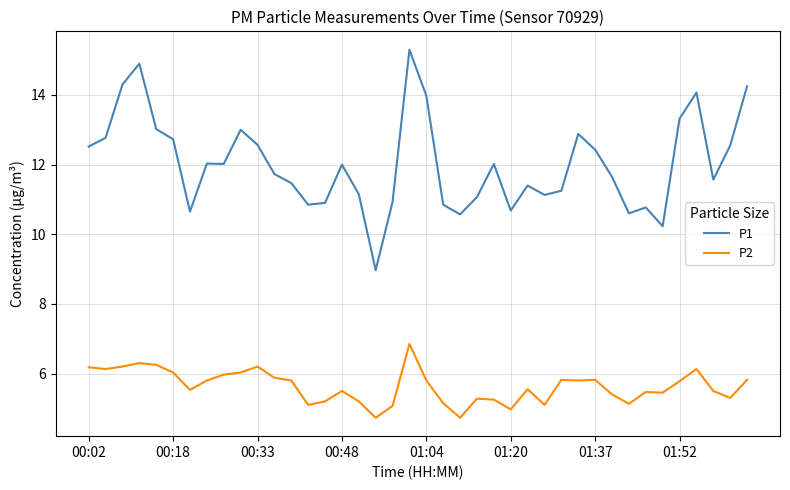

Which series has the largest range (max minus min)?

P1